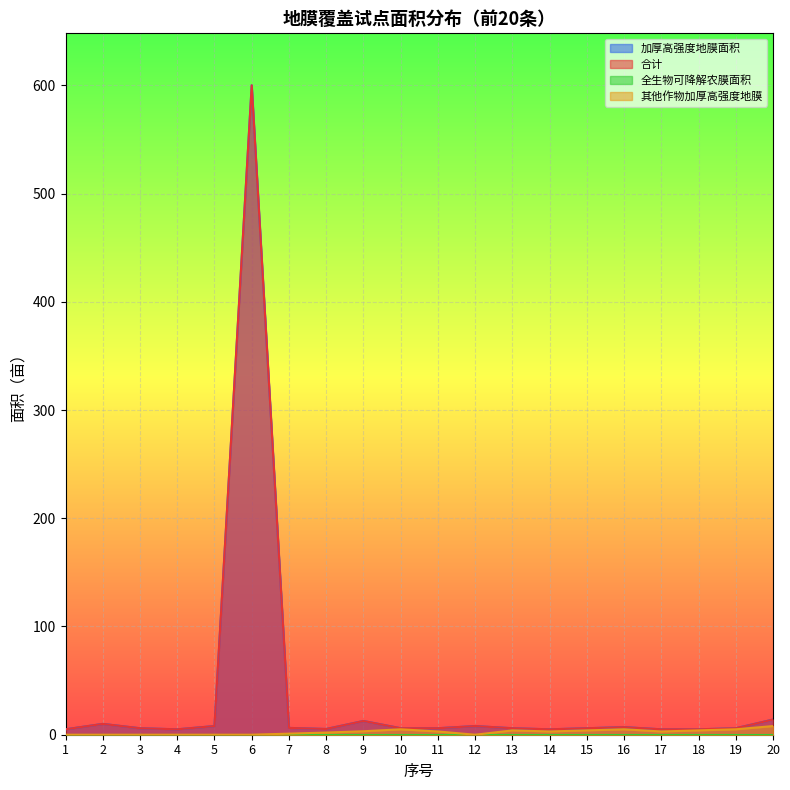

True or false: 合计 has more than 1 points higher than both neighbors.

True